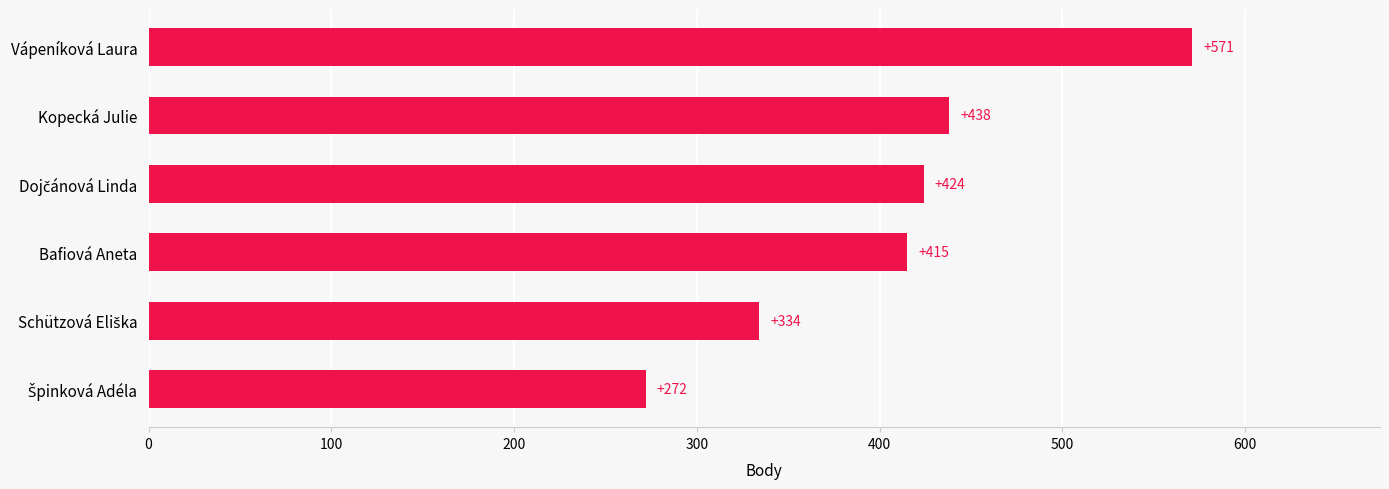

How many values are below 424?

3